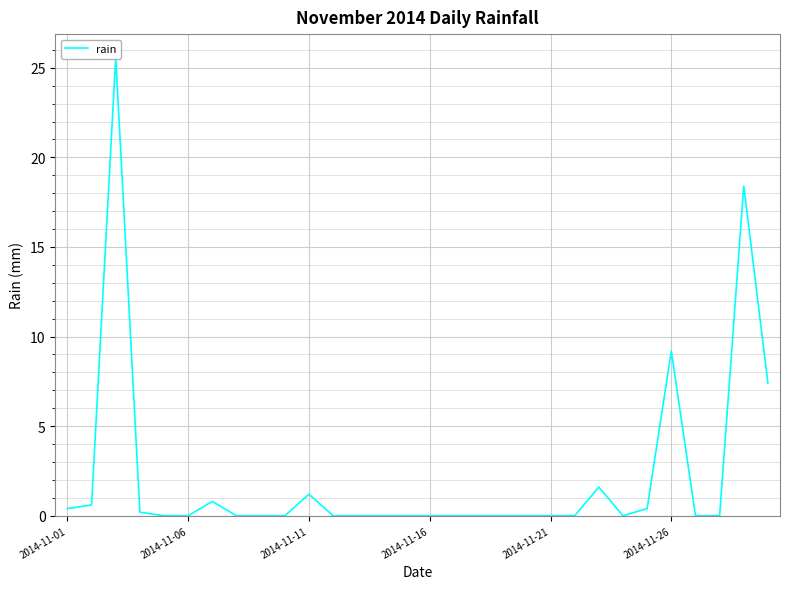

What is the difference between the second highest and minimum values?

18.4